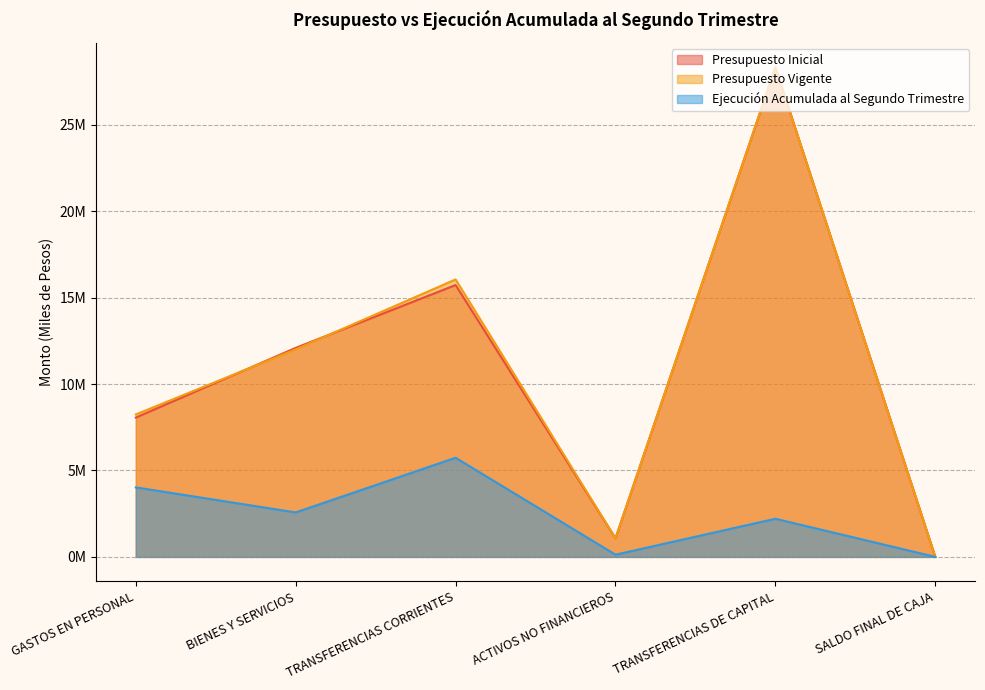

Where is the first local maximum for Presupuesto Vigente?

TRANSFERENCIAS CORRIENTES